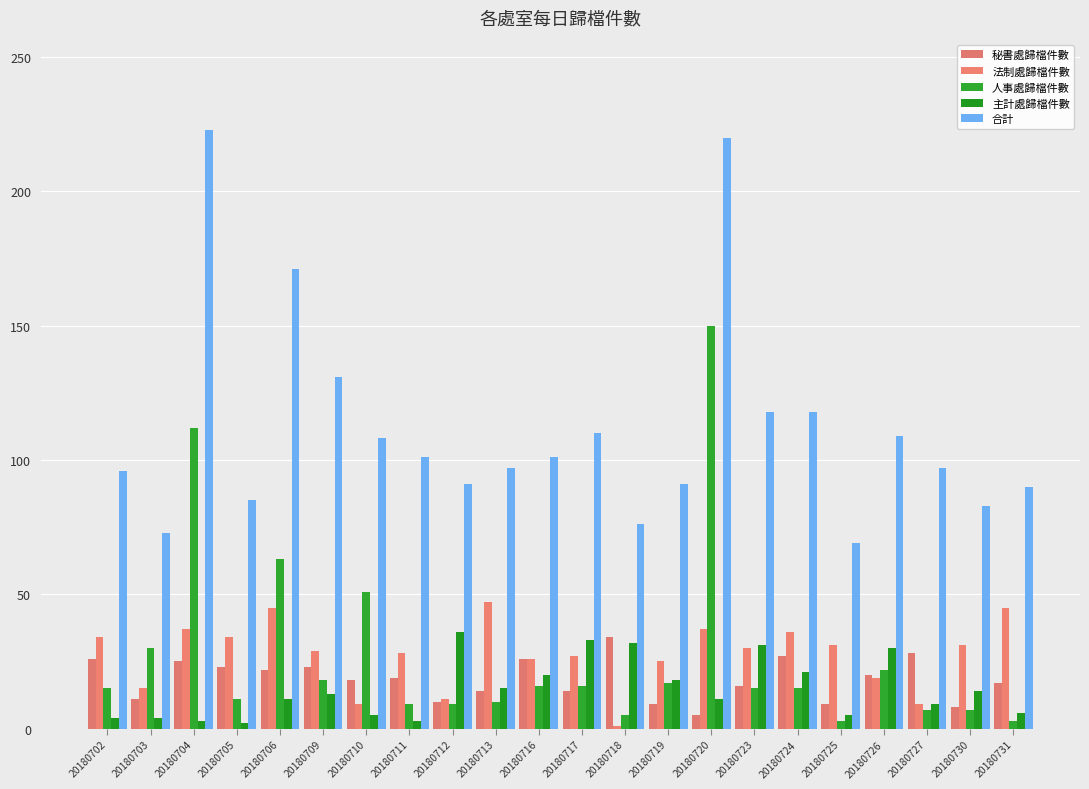

How many bars are there in each group?

5